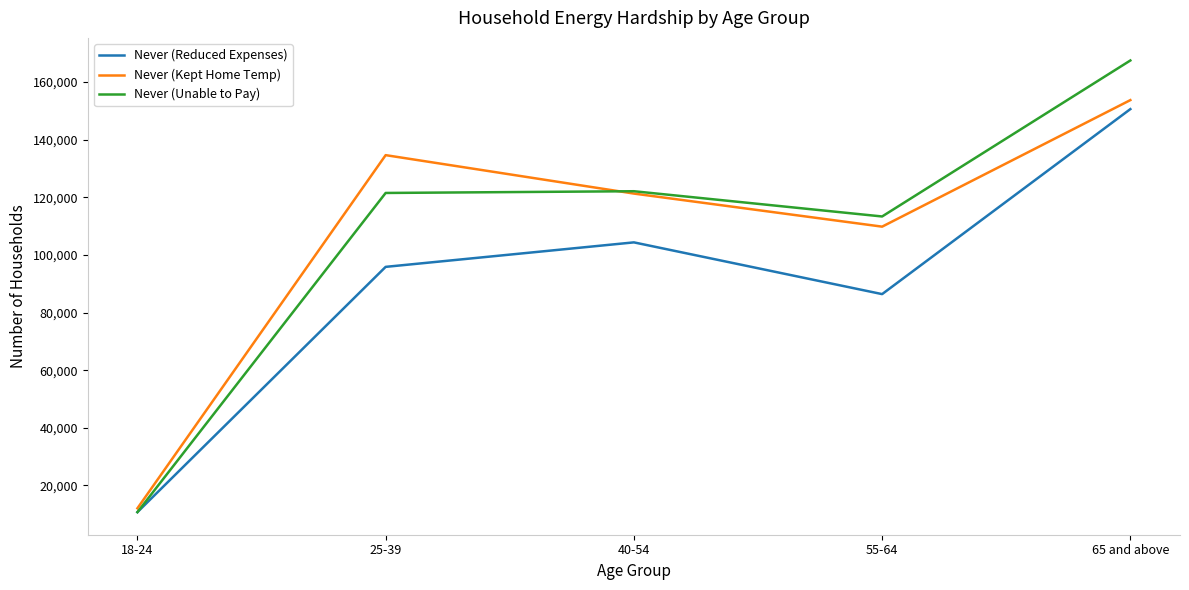

At which category does the chart reach its minimum across all series?

18-24